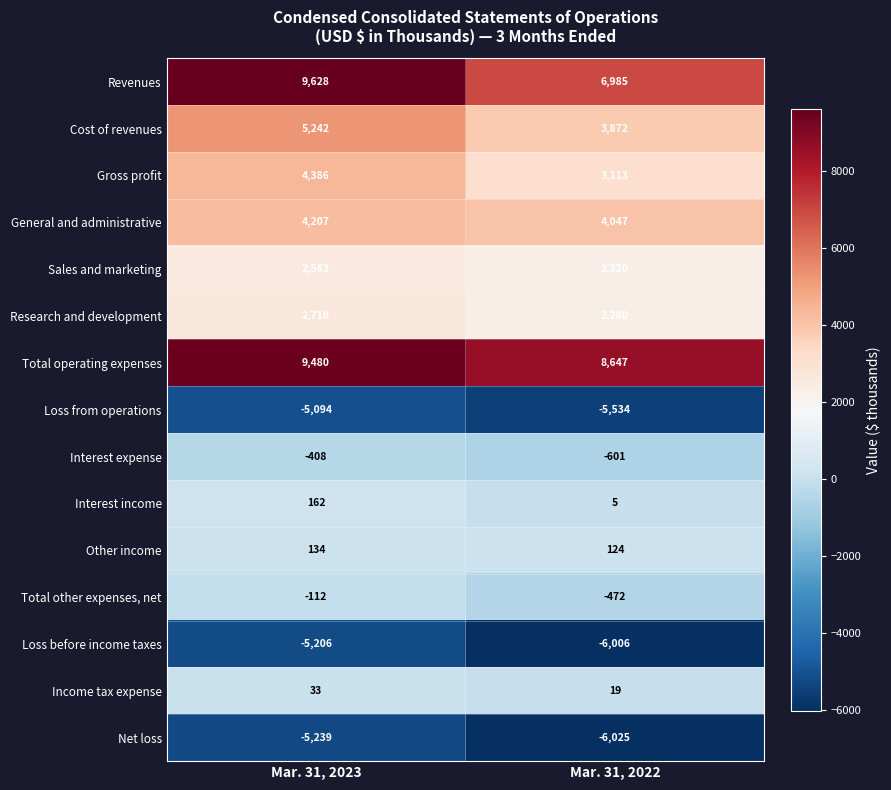

List the series in order of their peak value, highest first.

Revenues, Total operating expenses, Cost of revenues, Gross profit, General and administrative, Research and development, Sales and marketing, Interest income, Other income, Income tax expense, Total other expenses, net, Interest expense, Loss from operations, Loss before income taxes, Net loss